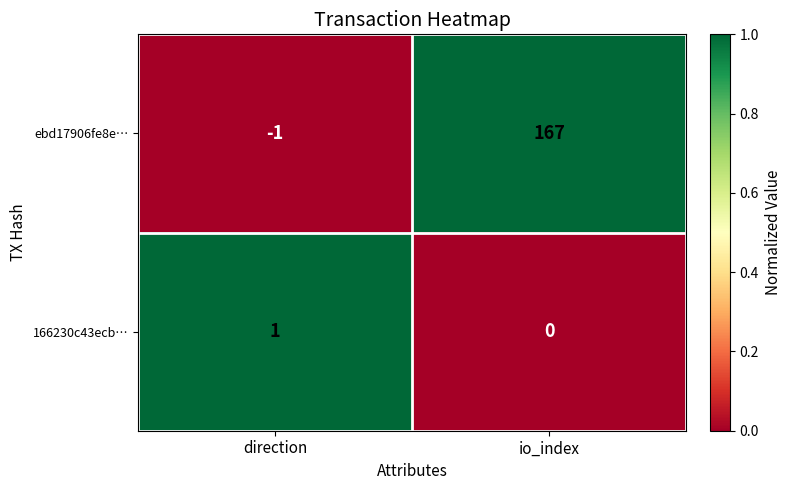

Which series has the largest range (max minus min)?

ebd17906fe8e…